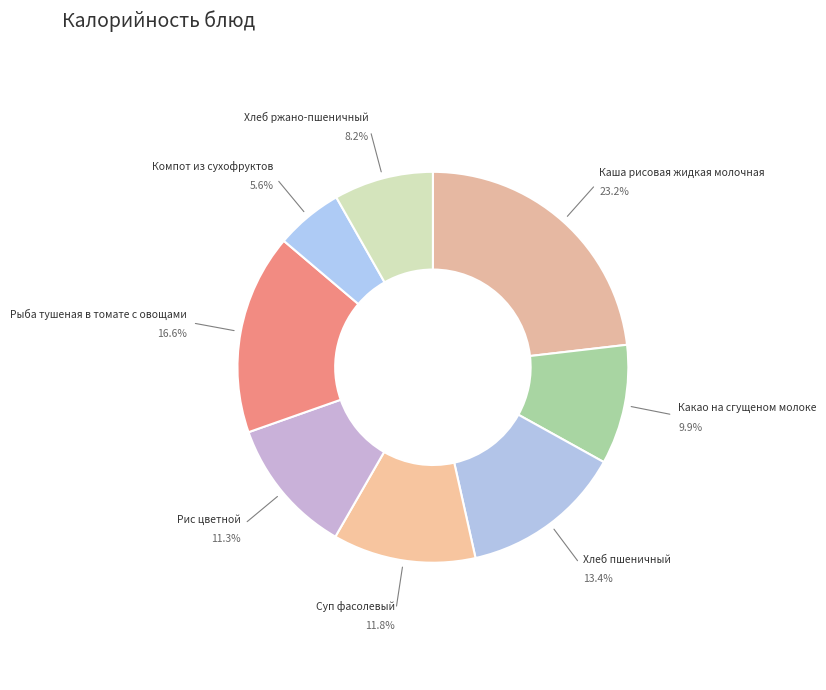

How many segments does this pie chart have?

8